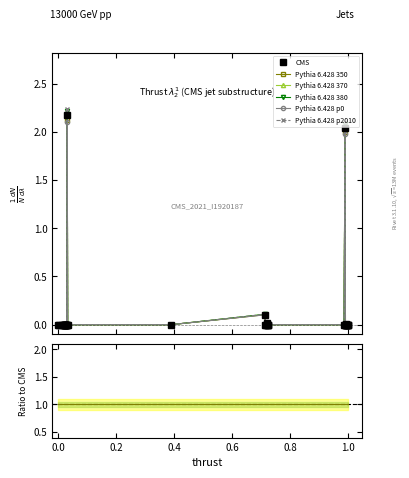

Reading left to right, extract all data points from this chart.

0.0	0.0	0.0	0.0	0.0	0.0	0.0	0.0	0.0	0.0	0.0	0.0	0.0	0.0	0.0	0.0	2.2	0.0	0.0	0.1	0.0	0.0	0.0	0.0	0.0	0.0	0.0	0.0	2.1	0.0	0.0	0.0	0.0	0.0	0.0	0.0	0.0	0.0	0.0	0.0